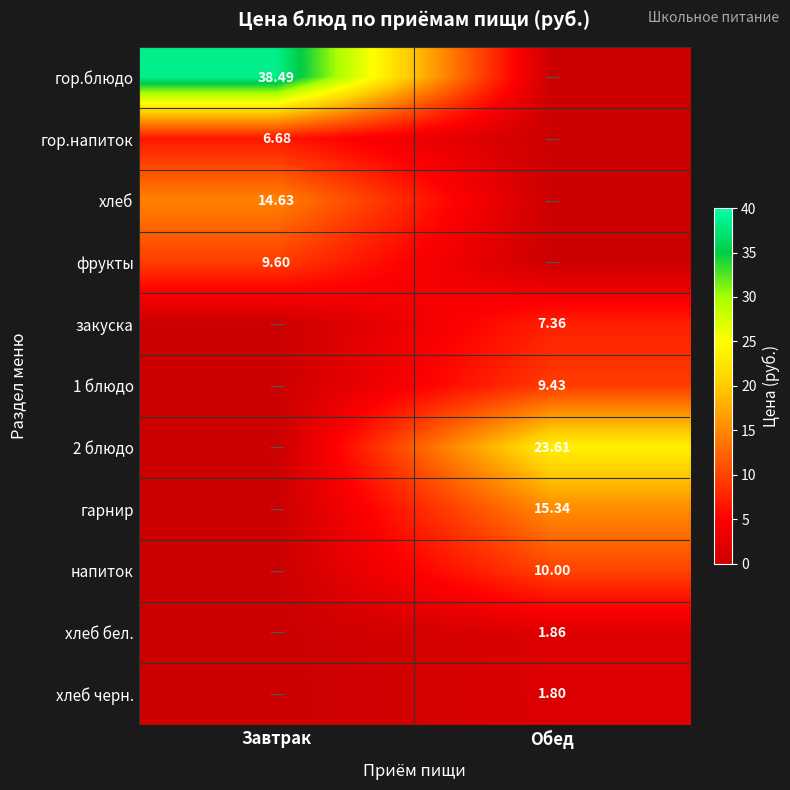

The гарнир series shows 0.0 at Завтрак. True or false?

True